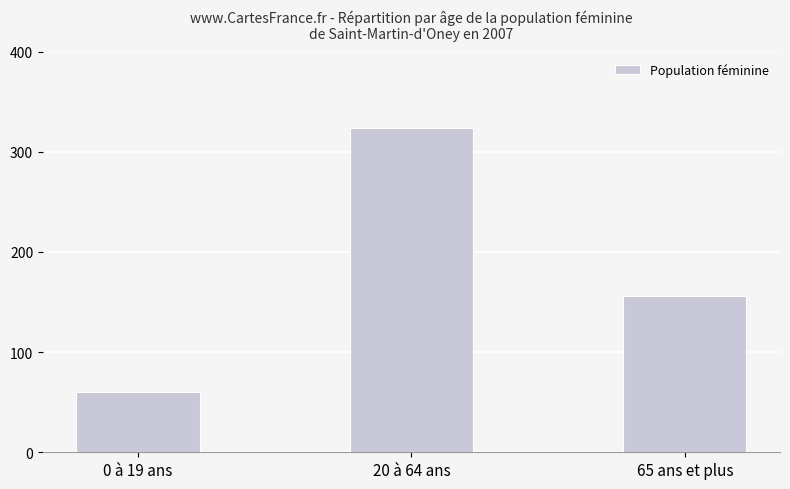

How many series are shown in this chart?

1